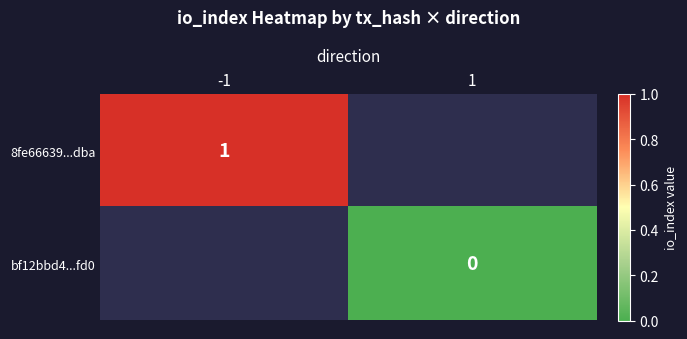

Between 1 and -1, which is larger?

-1